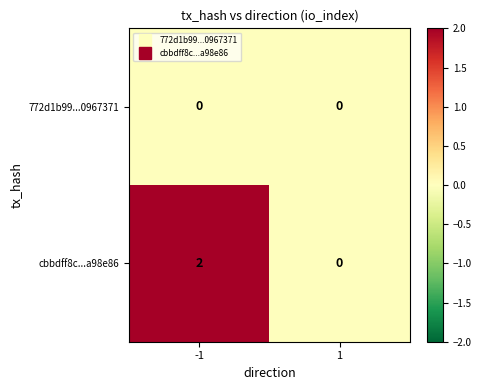

Rank the series by their average value, from highest to lowest.

cbbdff8c...a98e86, 772d1b99...0967371